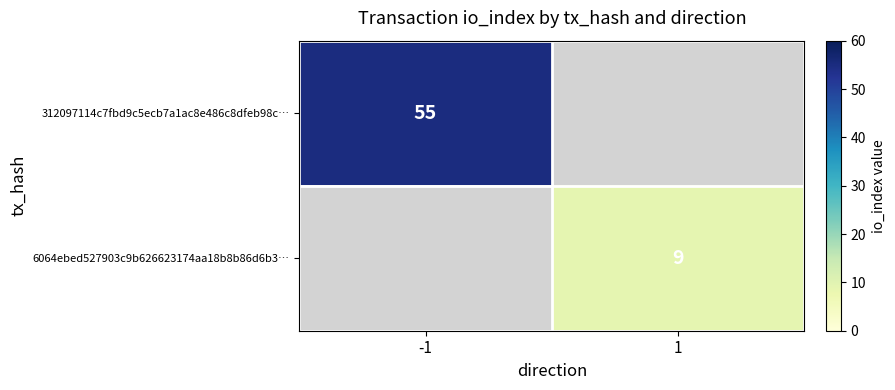

True or false: 312097114c7fbd9c5ecb7a1ac8e486c8dfeb98c… has a value of 79 at -1.

False